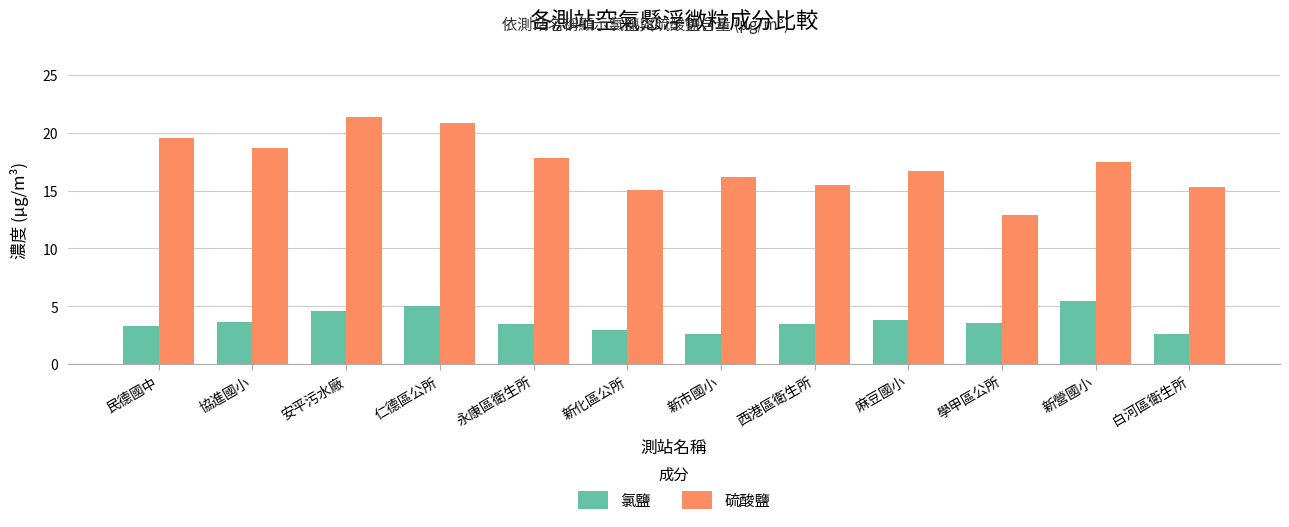

The value of 硫酸鹽 at 白河區衛生所 is 22.9. True or false?

False